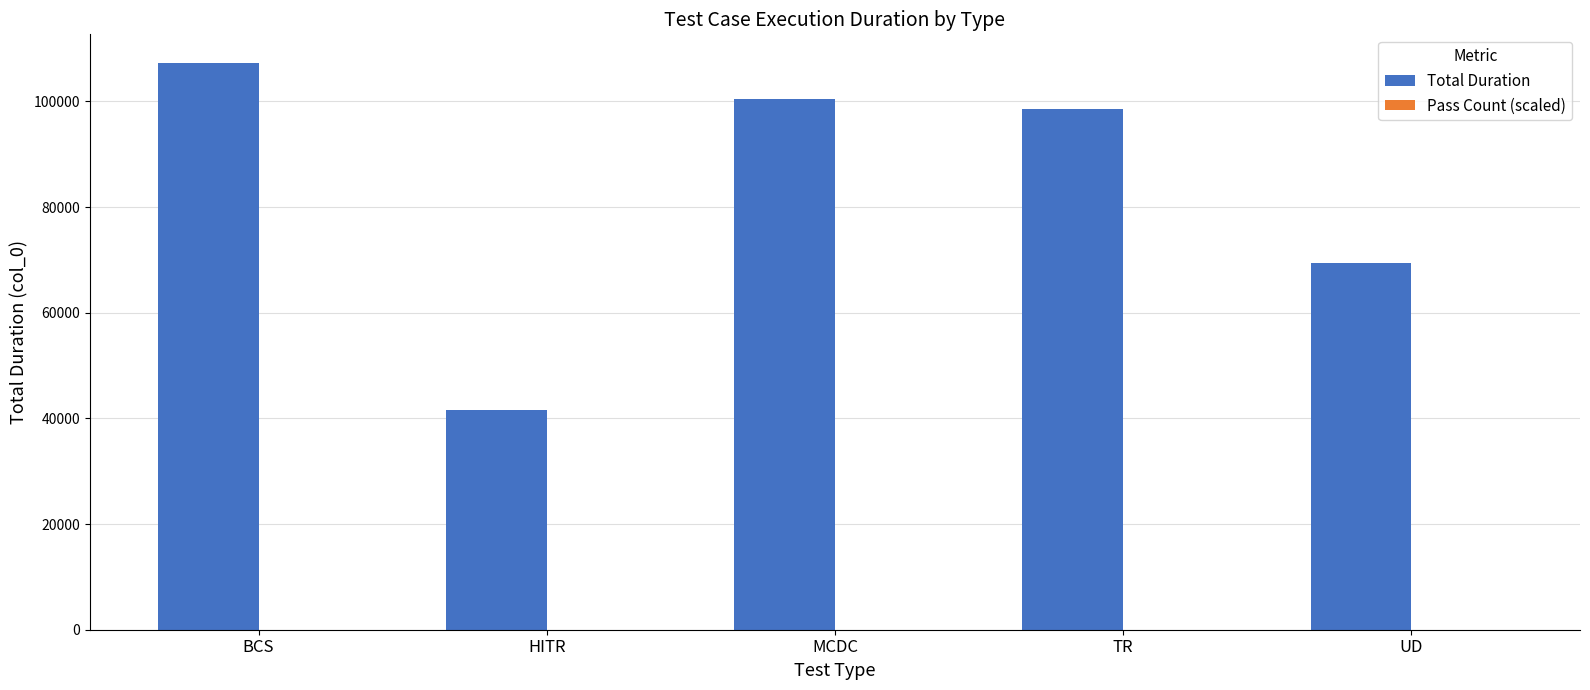

Between TR and UD, which series saw the biggest shift?

Total Duration